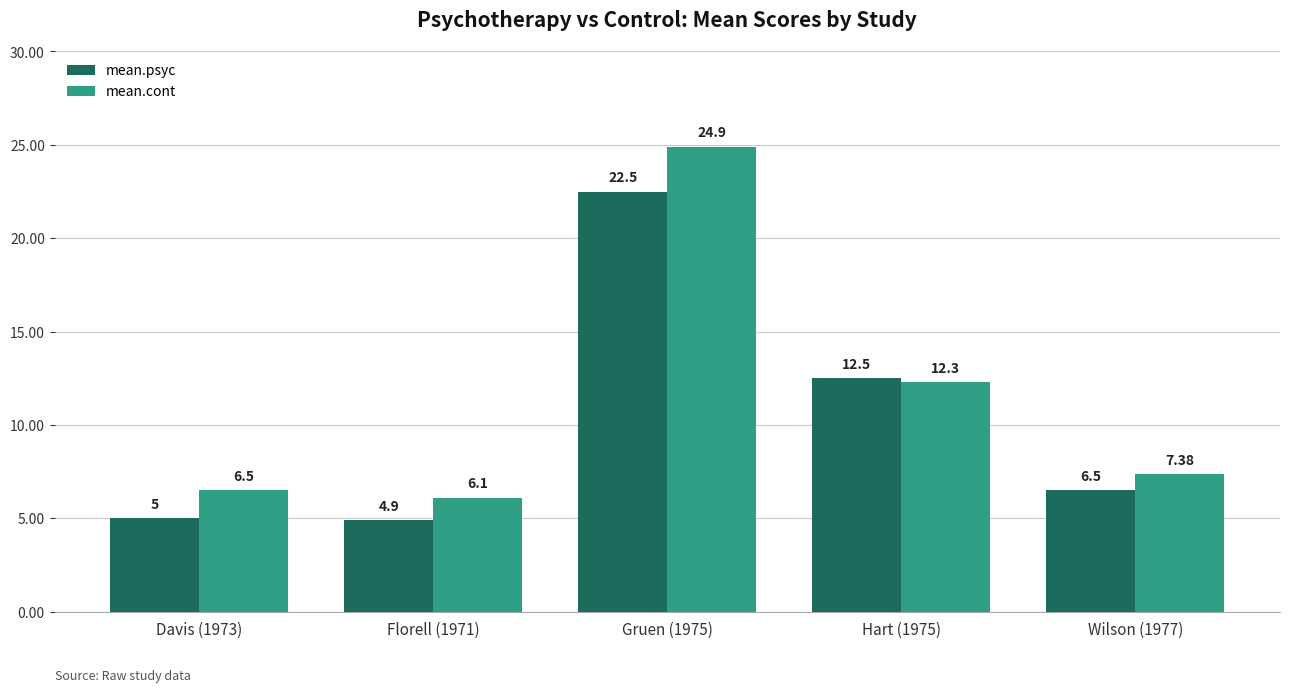

List the series in order of their peak value, lowest first.

mean.psyc, mean.cont